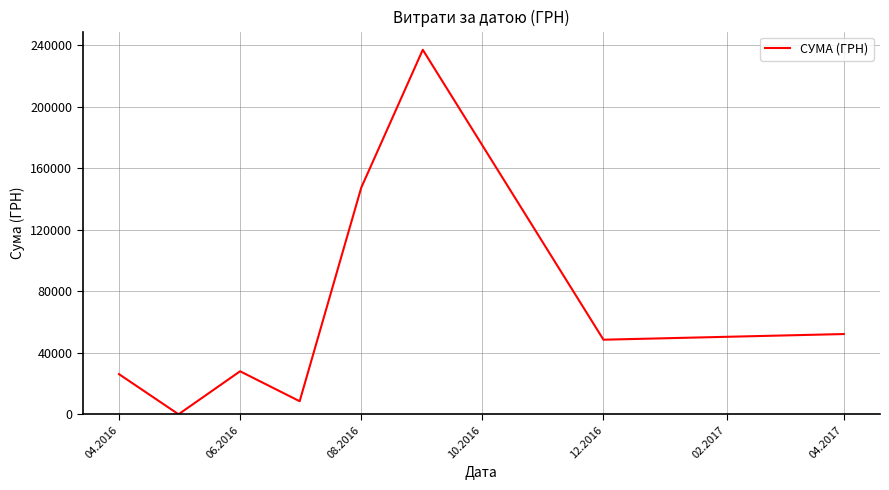

What is the difference between the maximum and second lowest values?

228353.4